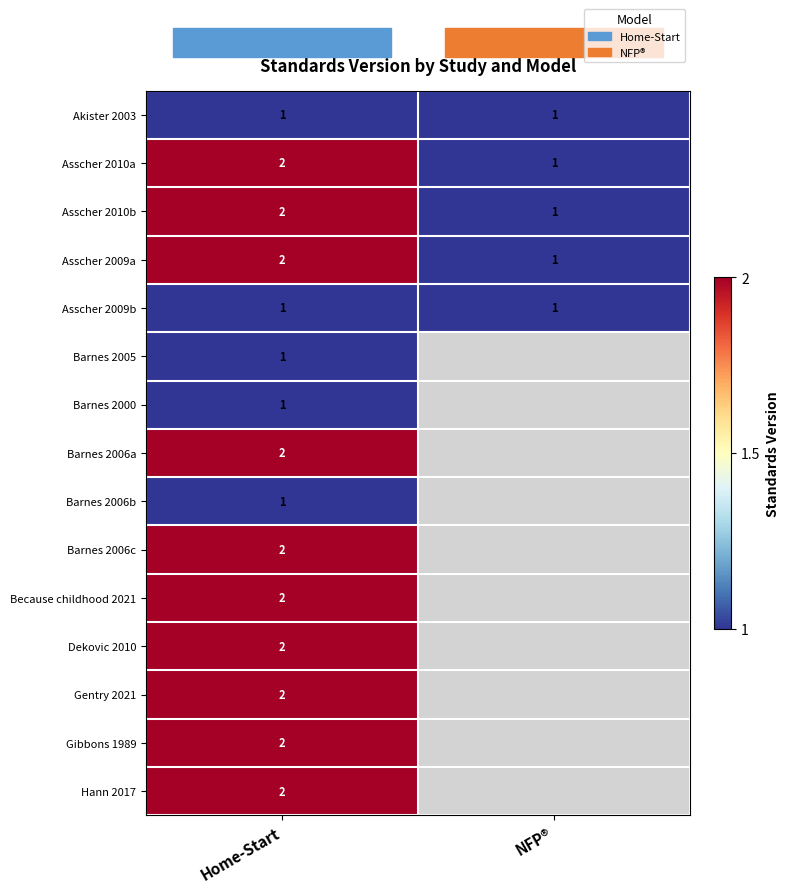

Rank the categories by Asscher 2010a value from highest to lowest.

Home-Start, NFP®